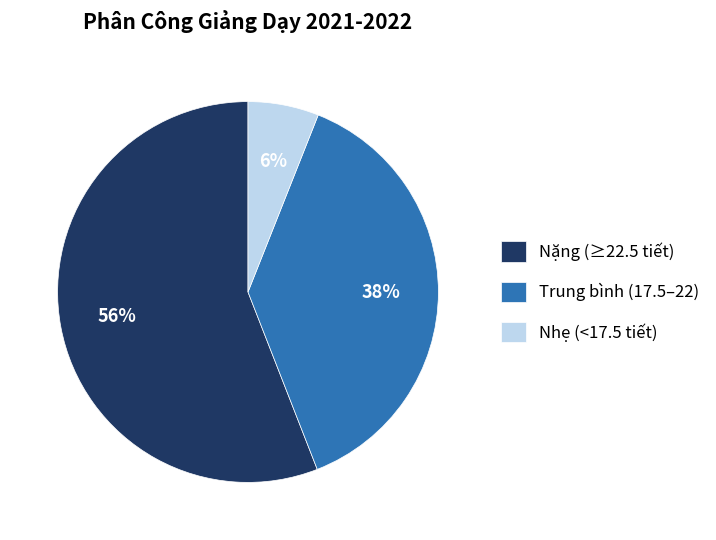

Between Nhẹ (<17.5 tiết) and Trung bình (17.5–22), which is larger?

Trung bình (17.5–22)